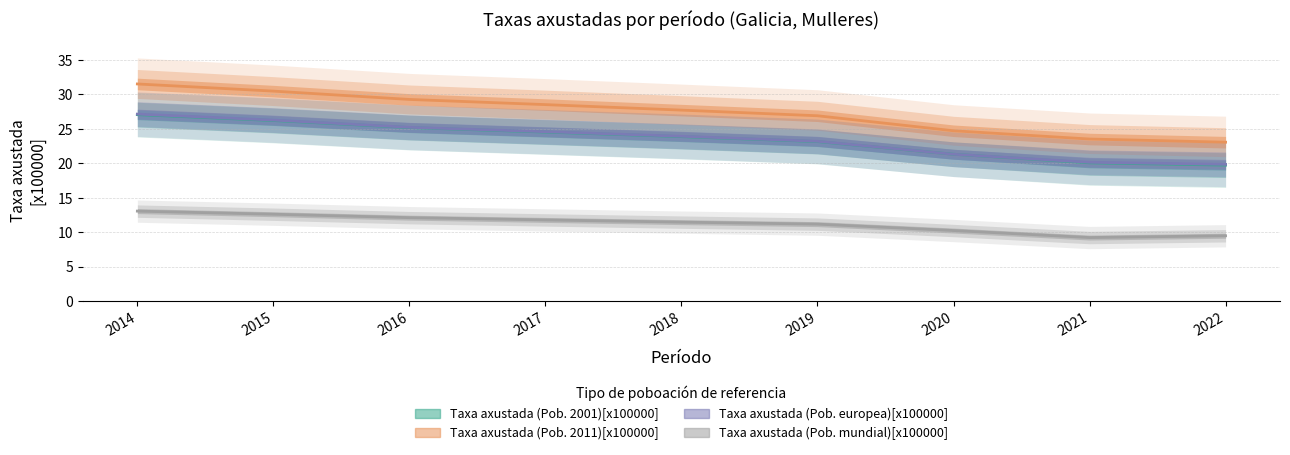

Reading left to right, transcribe all the data shown in this chart.

Taxa axustada (Pob. 2001)[x100000]: 27.1	26.2	25.2	24.5	23.9	23.1	21.3	20.1	19.7
Taxa axustada (Pob. 2011)[x100000]: 31.5	30.5	29.3	28.5	27.7	26.9	24.7	23.5	23.1
Taxa axustada (Pob. europea)[x100000]: 27.1	26.3	25.2	24.6	23.9	23.2	21.3	20.1	19.8
Taxa axustada (Pob. mundial)[x100000]: 13.1	12.6	12.1	11.8	11.4	11.2	10.2	9.2	9.5